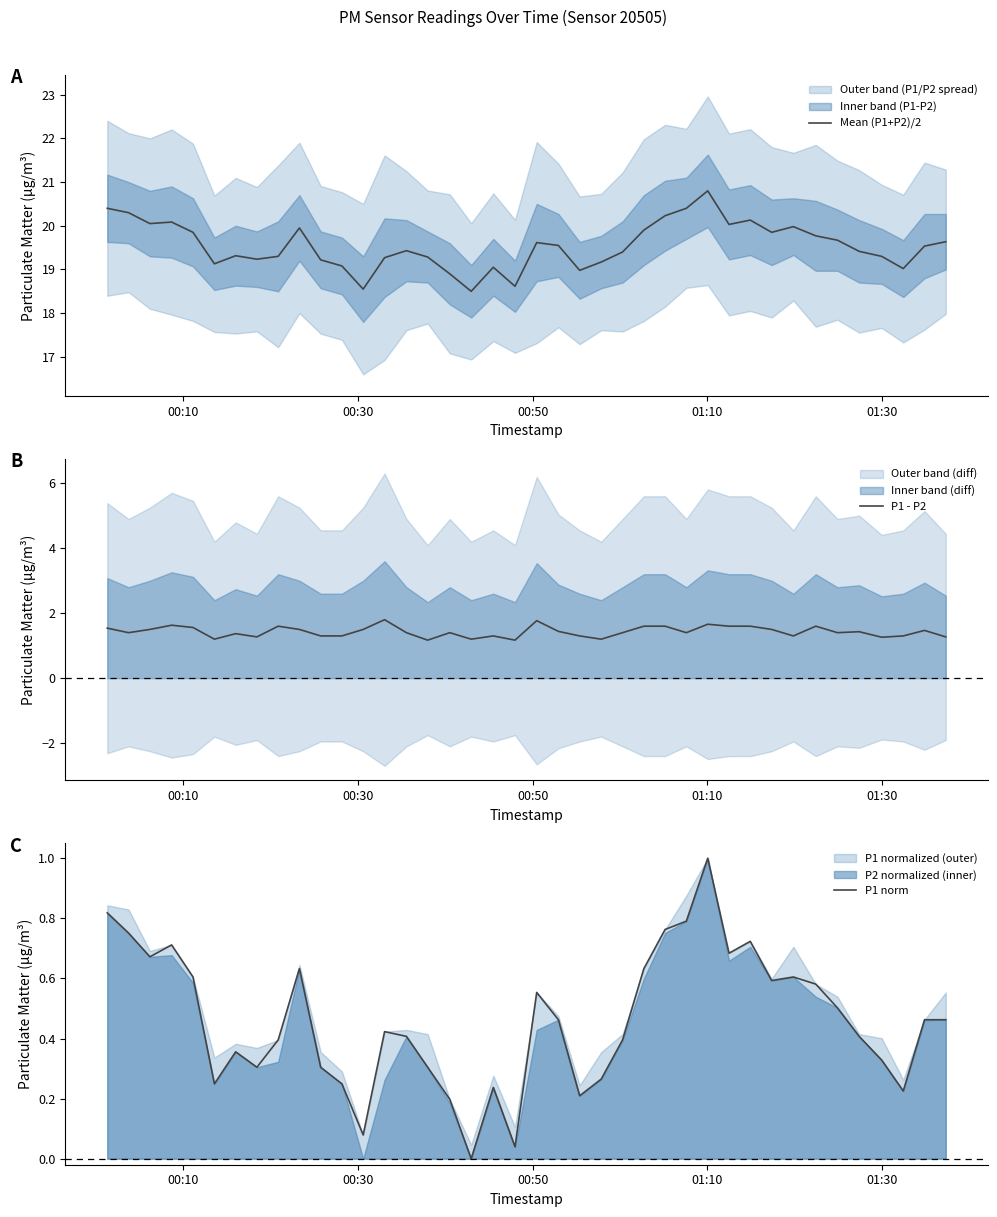

What is the maximum value shown in the chart?

20.8